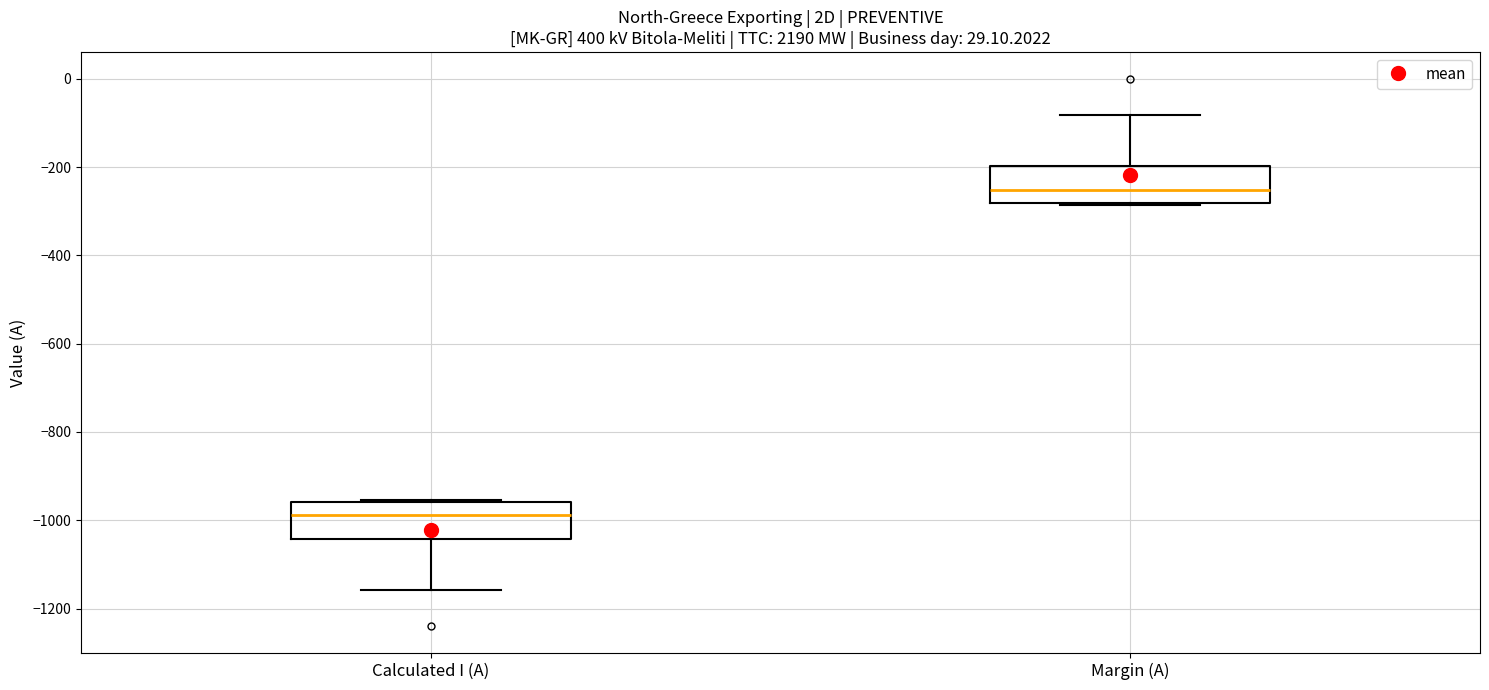

Reading left to right, transcribe this box plot: for each box, give where its median line is, the range the box spans, and where its two whiskers end, as read against the y-axis. The values are not printed on the chart, so give them approximately, as read against the axis.

Calculated I (A): median -980, box -1040 to -960, whiskers -1160 to -960
Margin (A): median -260, box -280 to -200, whiskers -280 to -80